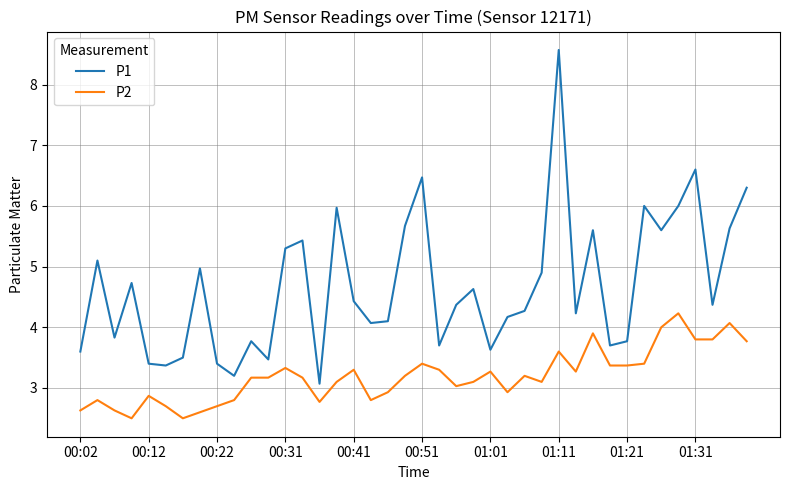

Rank the series by their maximum value, from lowest to highest.

P2, P1